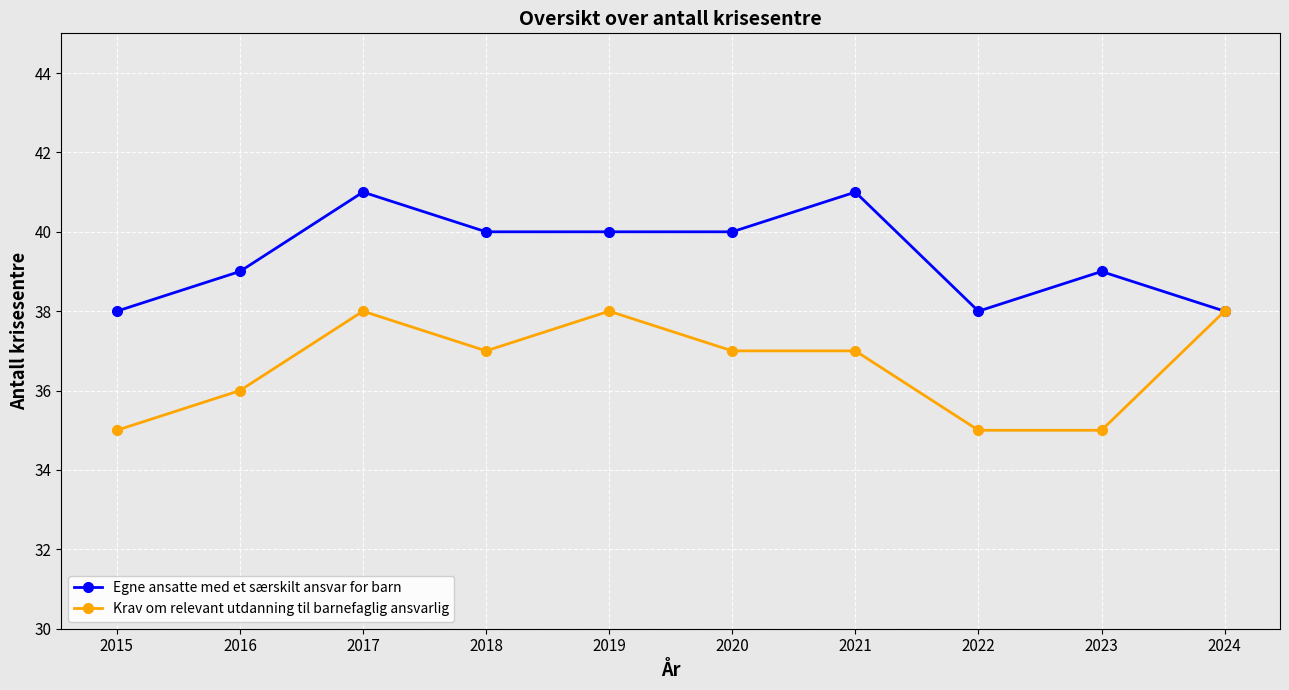

True or false: Egne ansatte med et særskilt ansvar for barn has more than 1 interior local peaks.

True